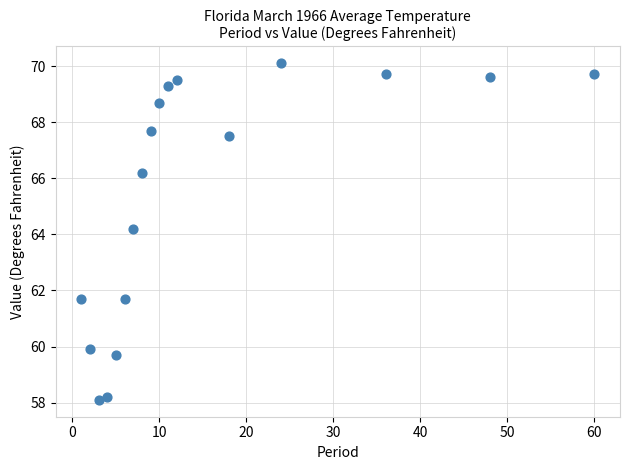

What Y value in the scatter plot is closest to 64?

64.2